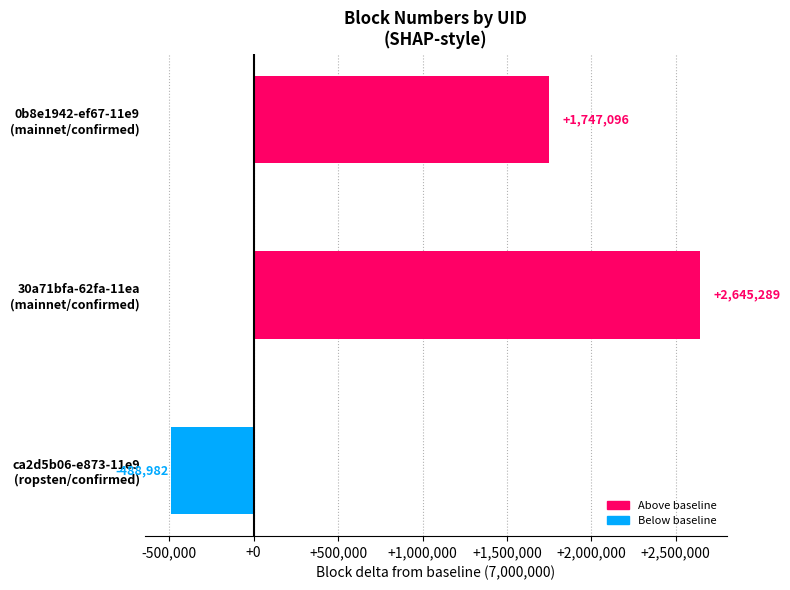

At which label is the value closest to 1078153?

0b8e1942-ef67-11e9
(mainnet/confirmed)